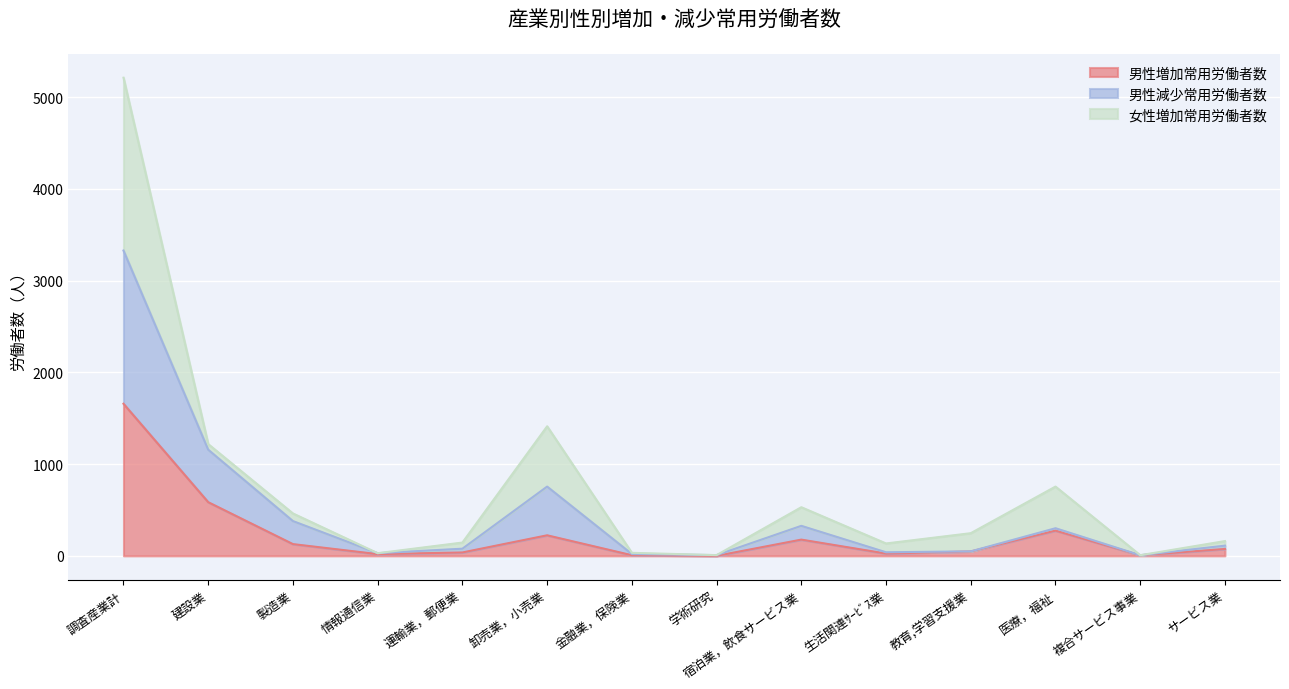

At which category does 男性増加常用労働者数 reach its first local valley?

情報通信業